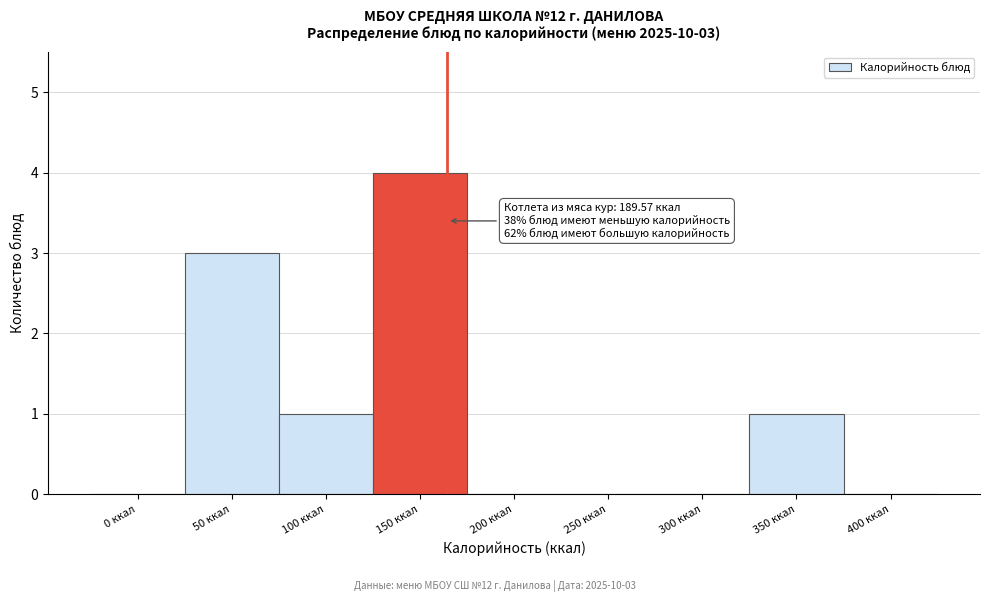

Reading left to right, list all the values displayed in this chart.

0 ккал=0	50 ккал=3	100 ккал=1	150 ккал=4	200 ккал=0	250 ккал=0	300 ккал=0	350 ккал=1	400 ккал=0